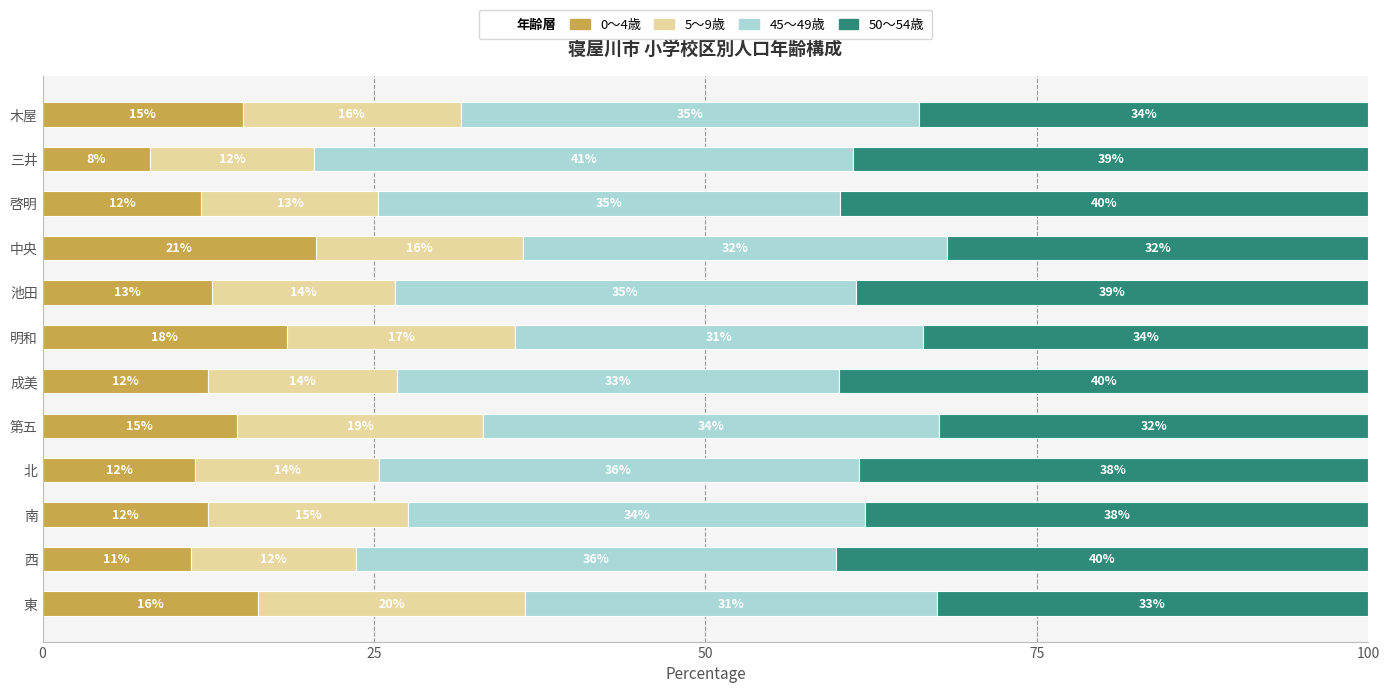

What is the total value across all series at 明和?

100.0